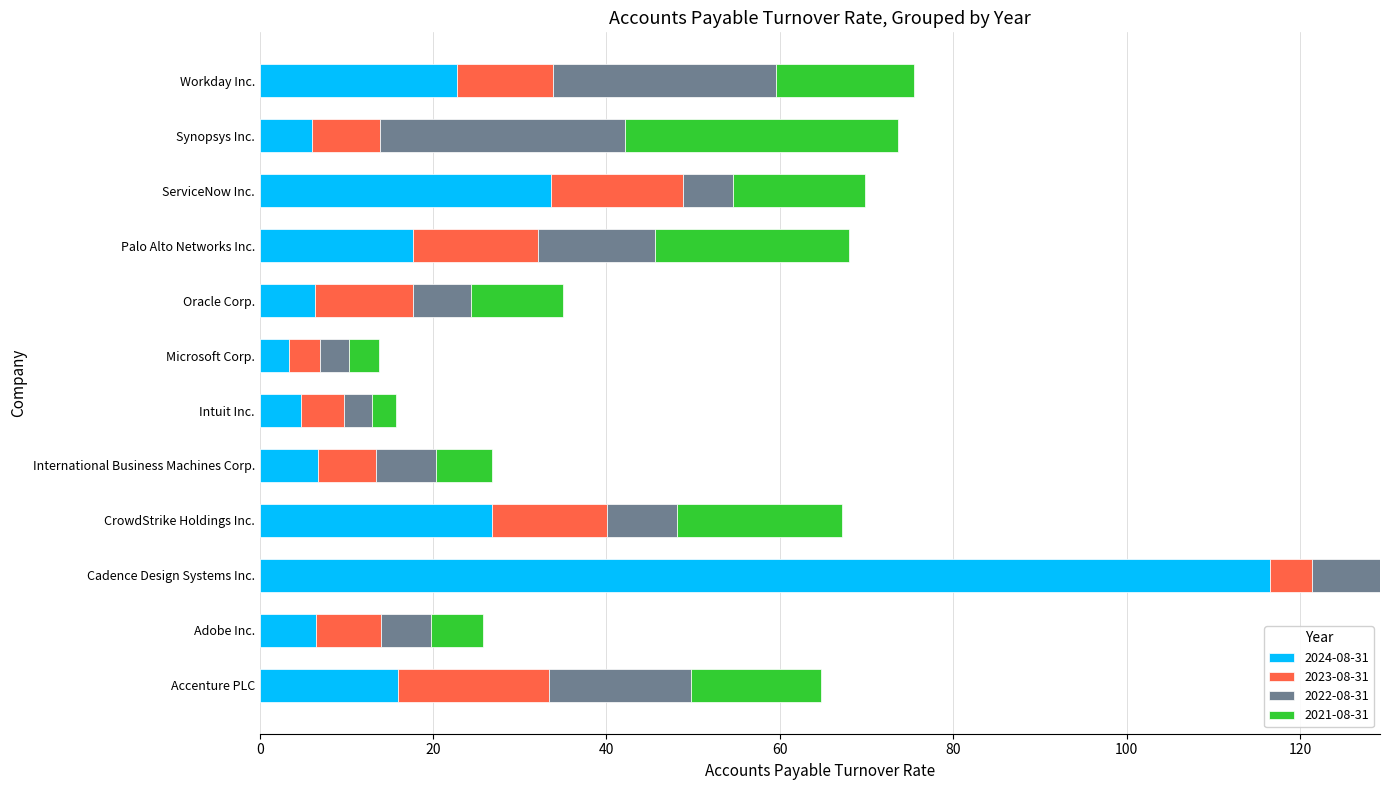

At which category is the sum across all series the highest?

Cadence Design Systems Inc.